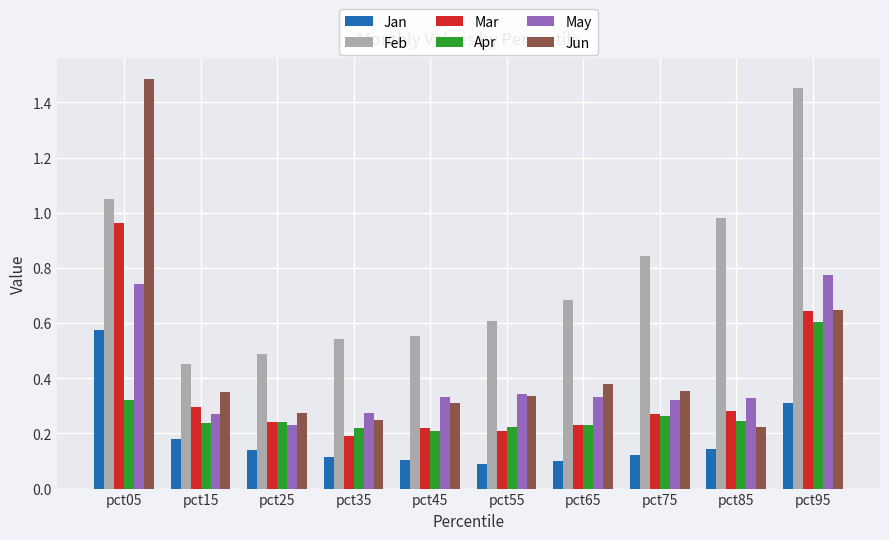

What is the total value across all series at pct05?

5.1